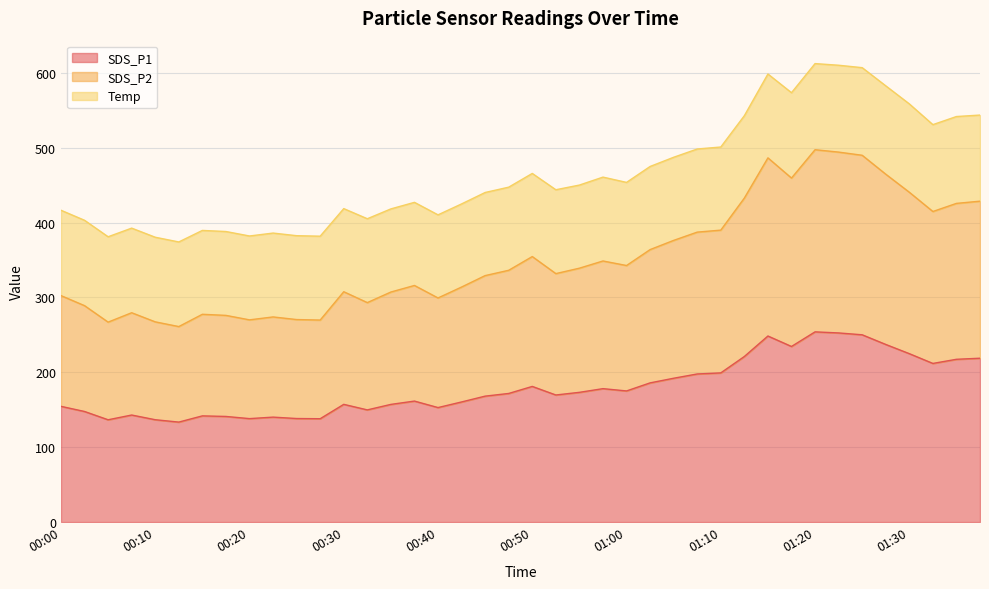

What is the total value across all series at 00:20?

382.1